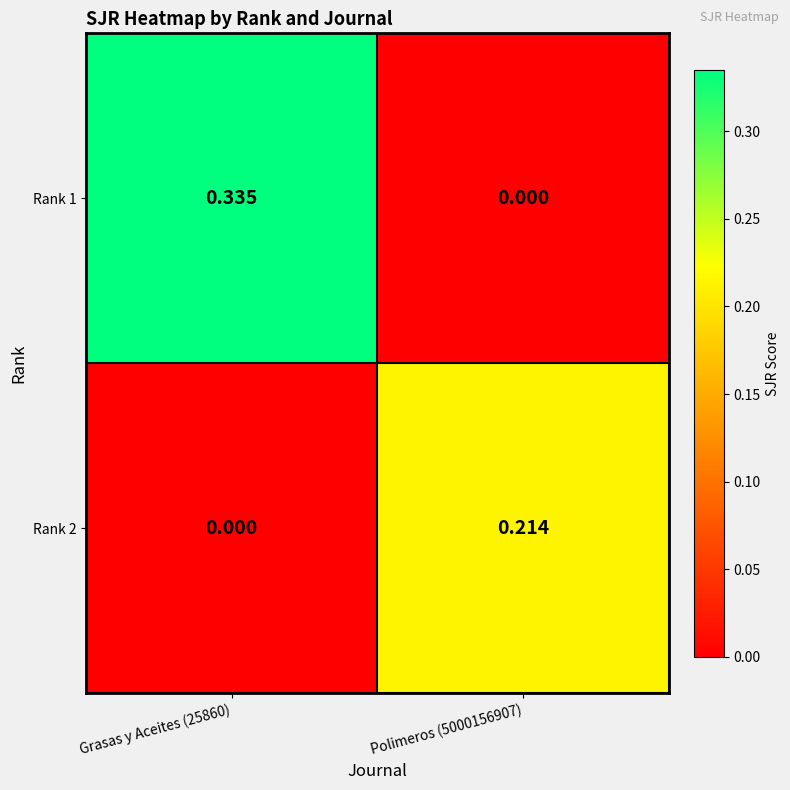

How many series are shown in this chart?

2